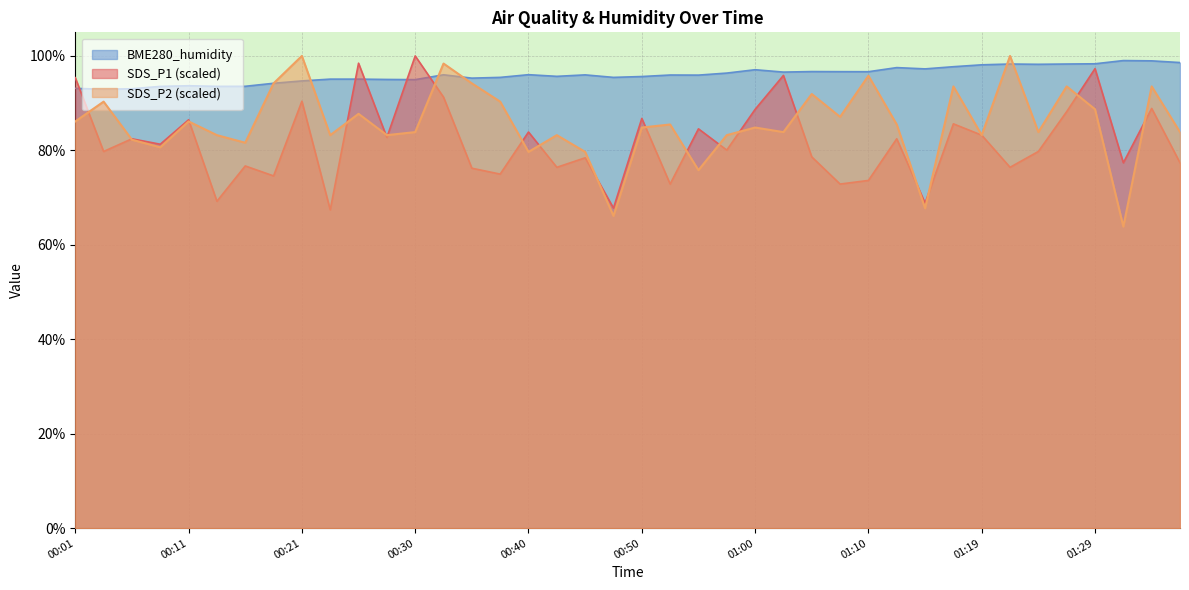

List the labels in order of BME280_humidity value, smallest first.

00:04, 00:06, 00:01, 00:09, 00:13, 00:16, 00:11, 00:18, 00:21, 00:30, 00:28, 00:23, 00:26, 00:35, 00:38, 00:48, 00:50, 00:43, 00:55, 00:52, 00:45, 00:33, 00:40, 00:57, 01:02, 01:10, 01:07, 01:05, 01:00, 01:14, 01:12, 01:17, 01:19, 01:24, 01:22, 01:27, 01:29, 01:37, 01:34, 01:32